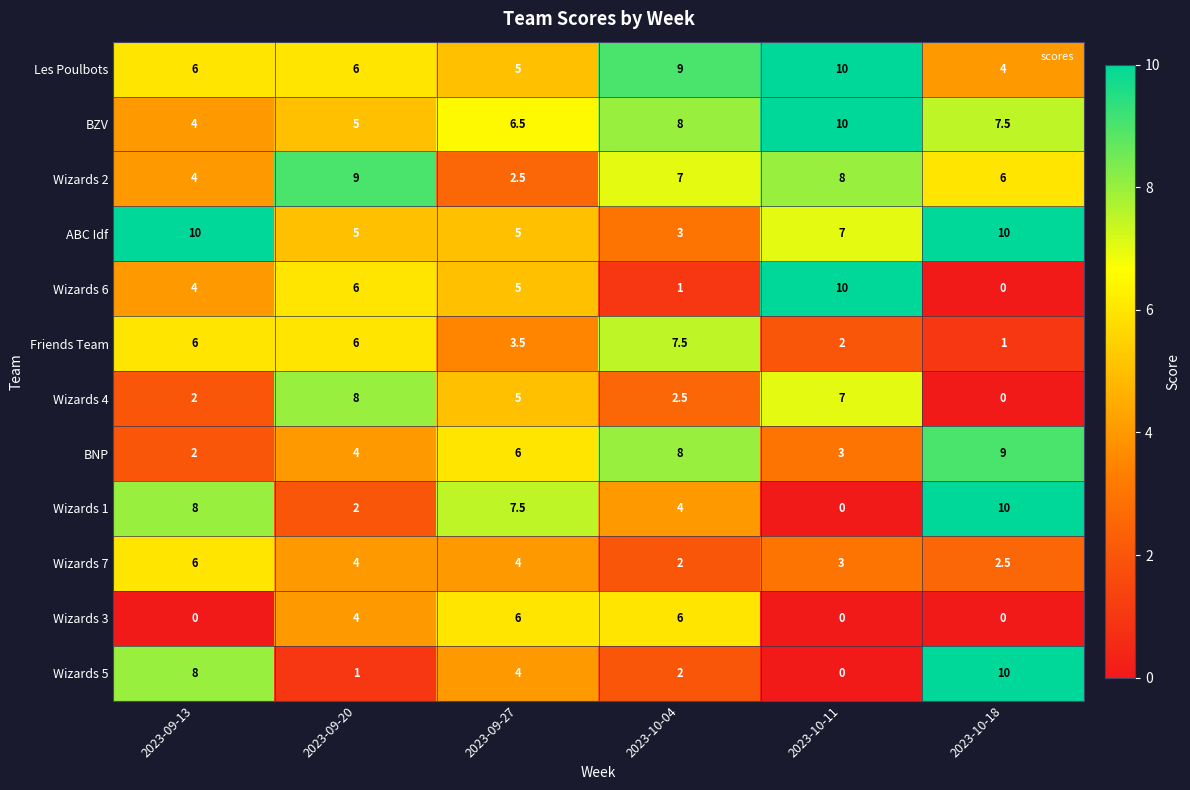

At which label does Wizards 5 reach its minimum?

2023-10-11